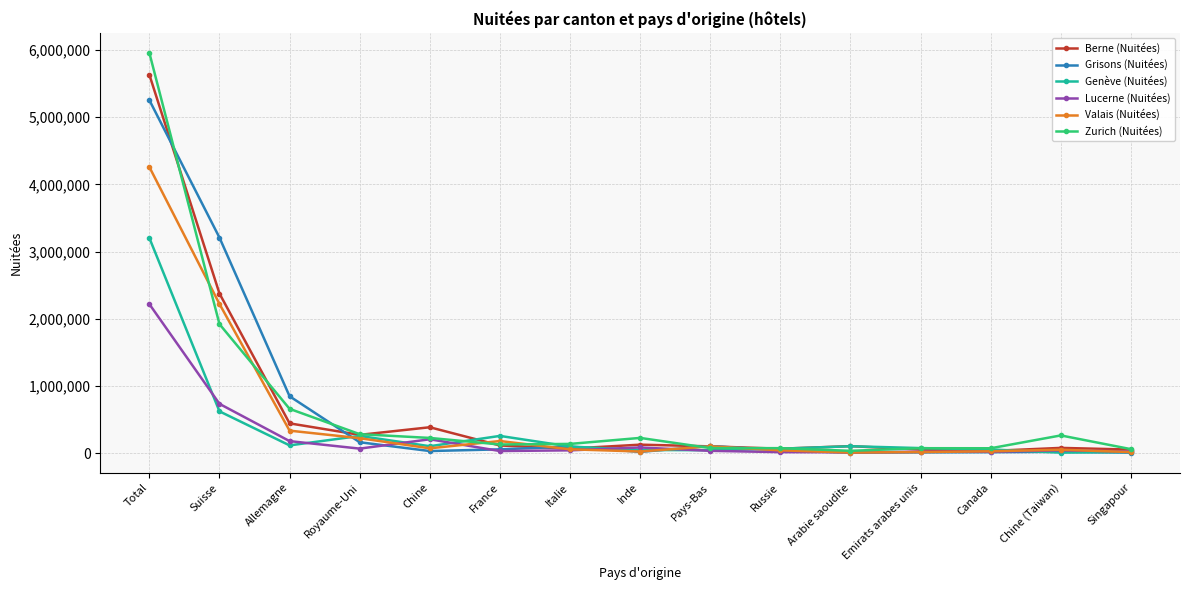

What is the label of the 2nd point from the left?

Suisse